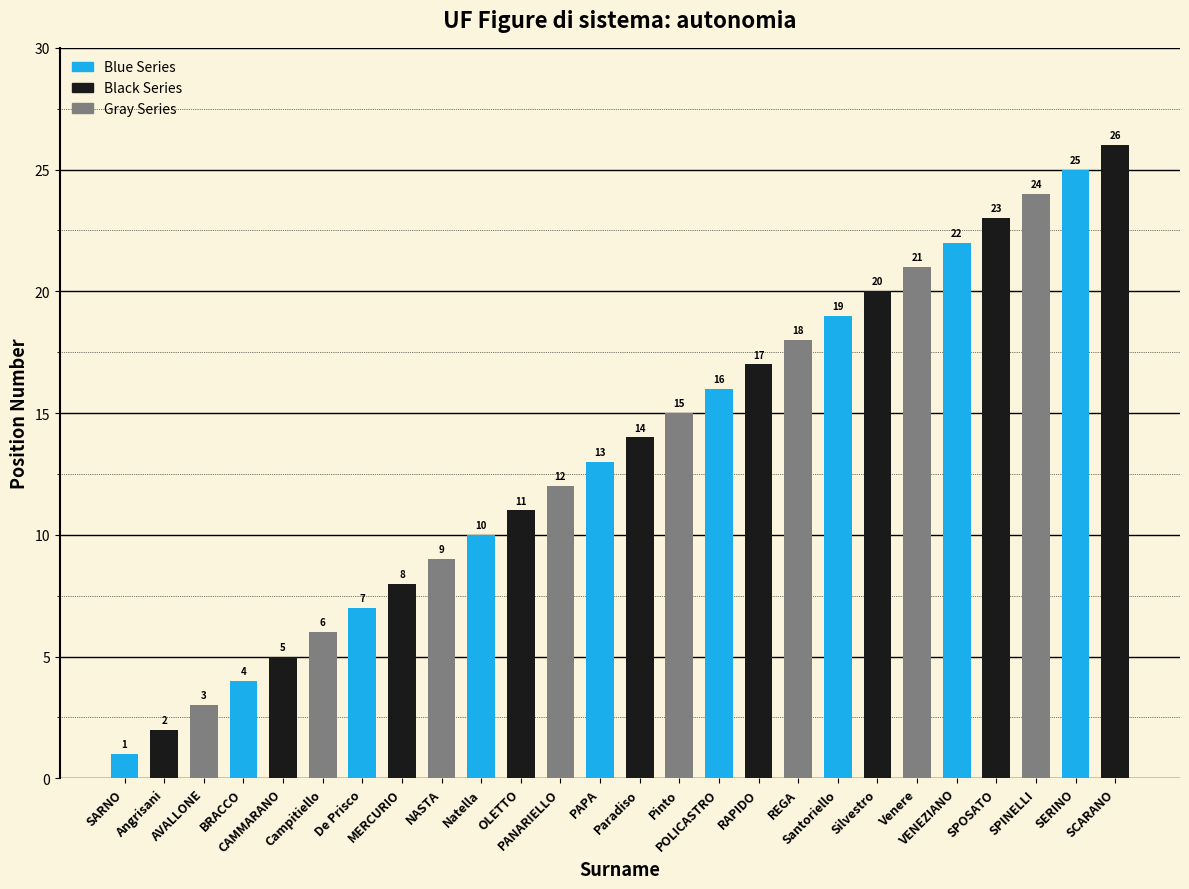

What is the change in value from PAPA to Venere?

+8